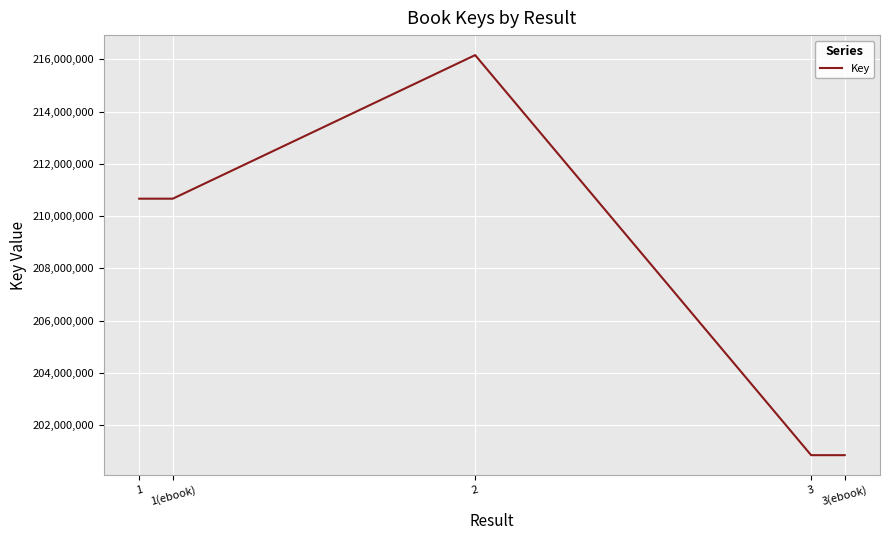

Between 3 and 1, which is larger?

1